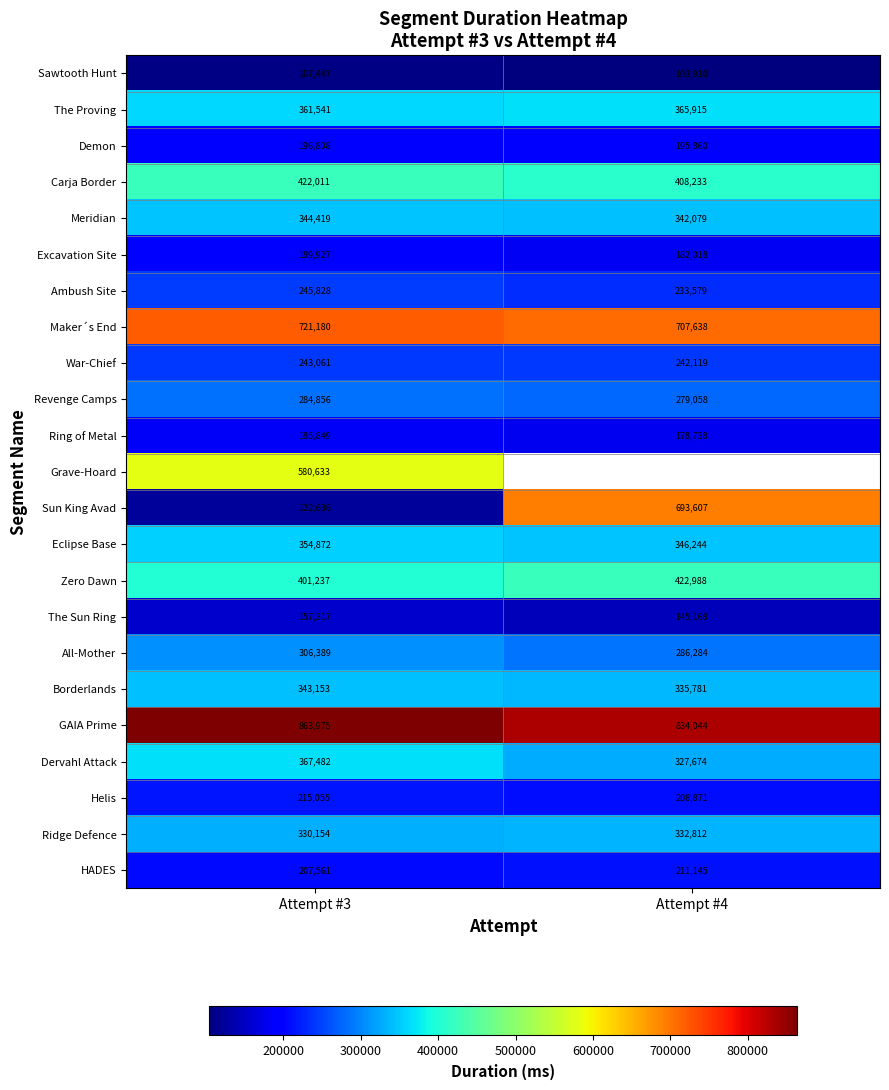

What is the spread (max minus min) of values at Attempt #3?

756528